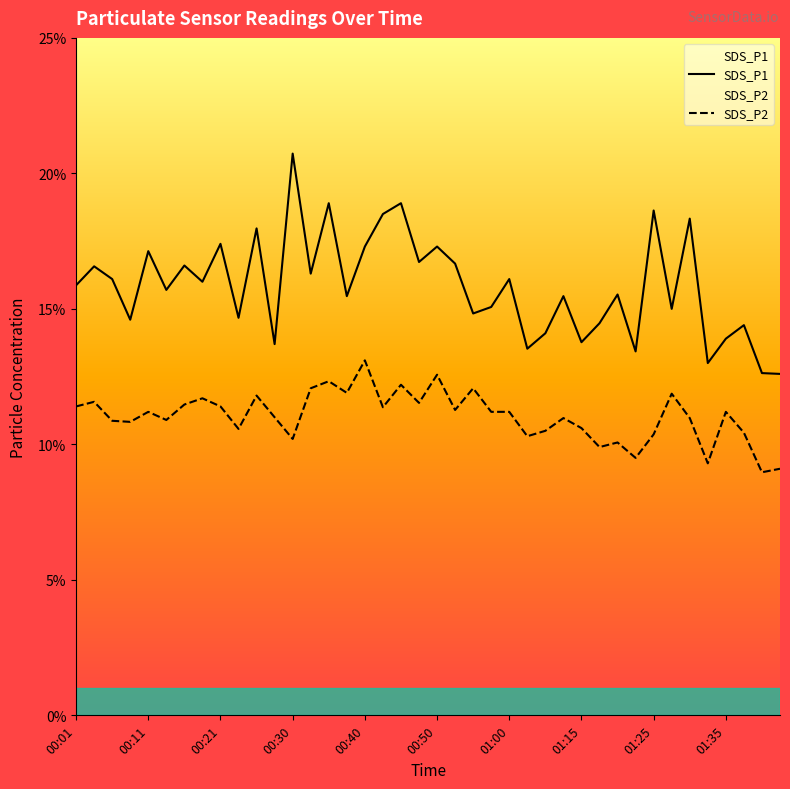

Is the value of SDS_P1 at 27 greater than the value of SDS_P2 at 35?

Yes